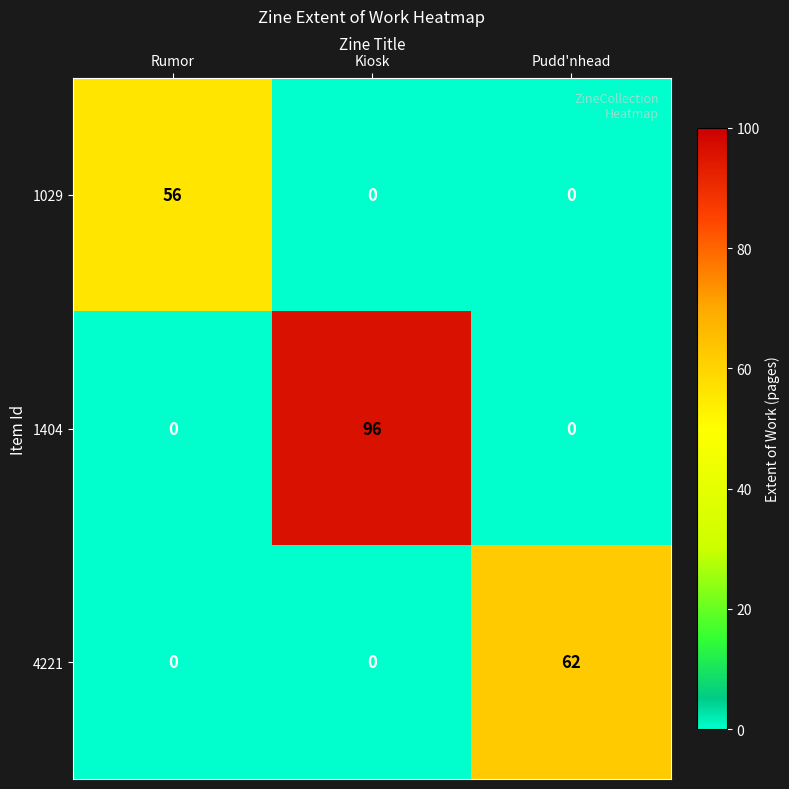

How many data points does each series have?

3